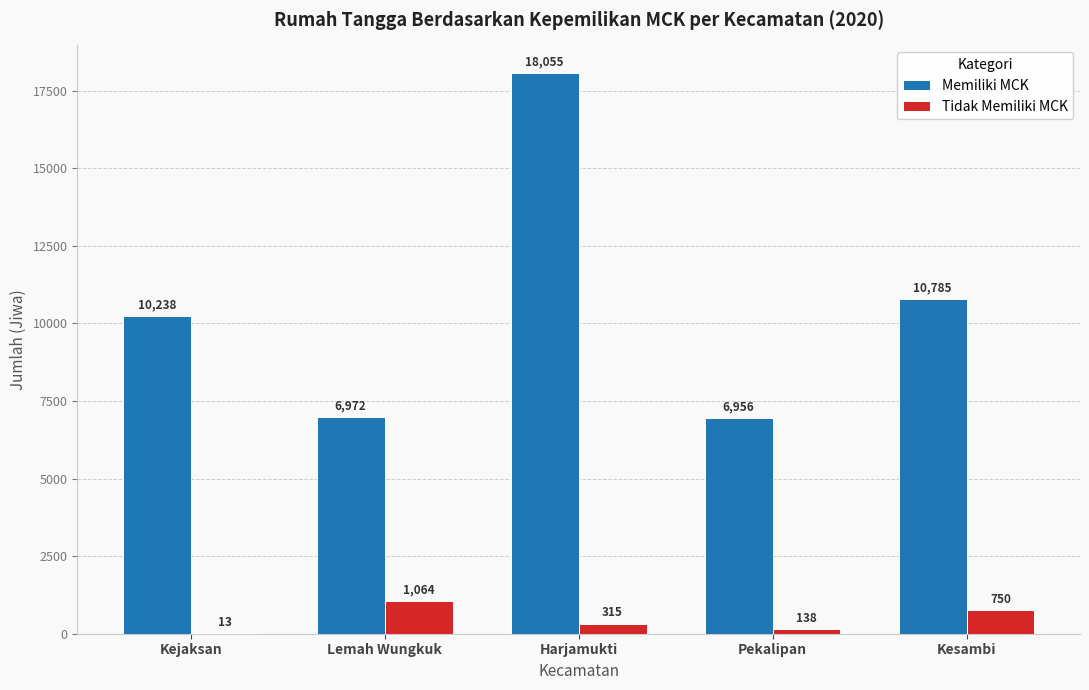

The value of Memiliki MCK at Kejaksan is 2499. True or false?

False